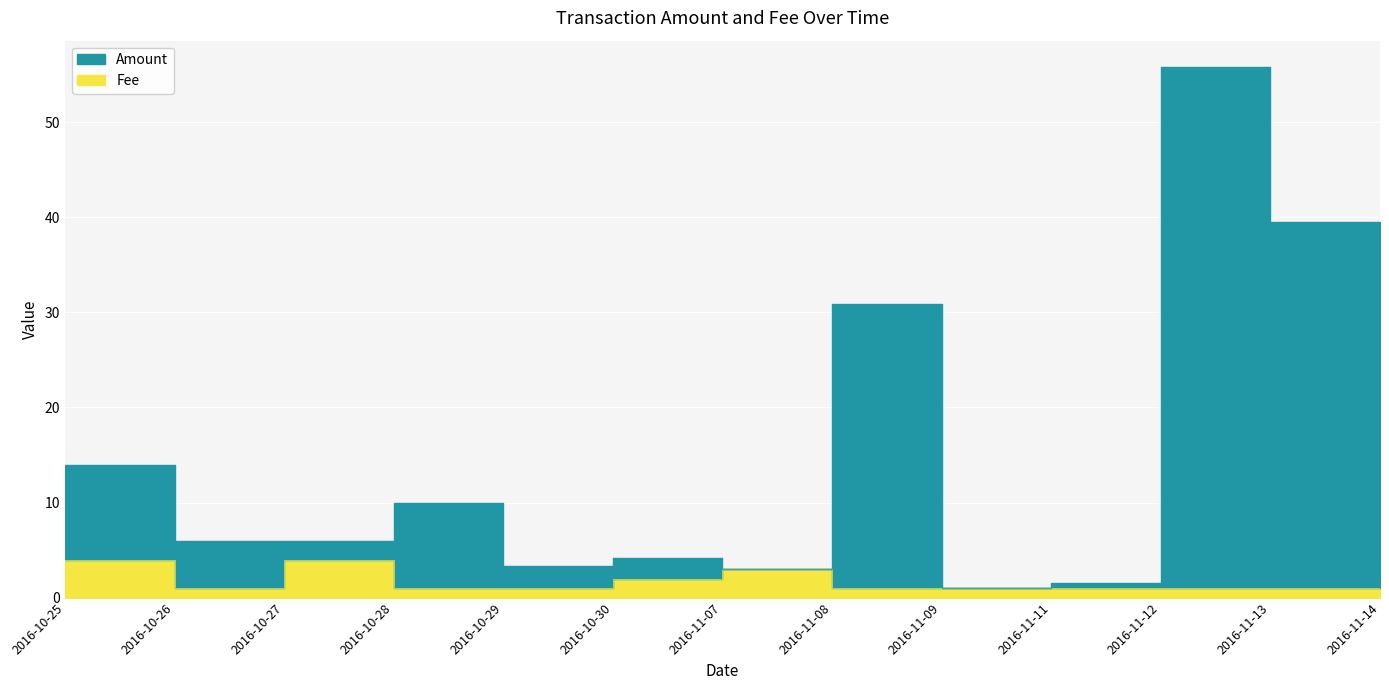

What is the label of the 11th point from the right?

2016-10-27